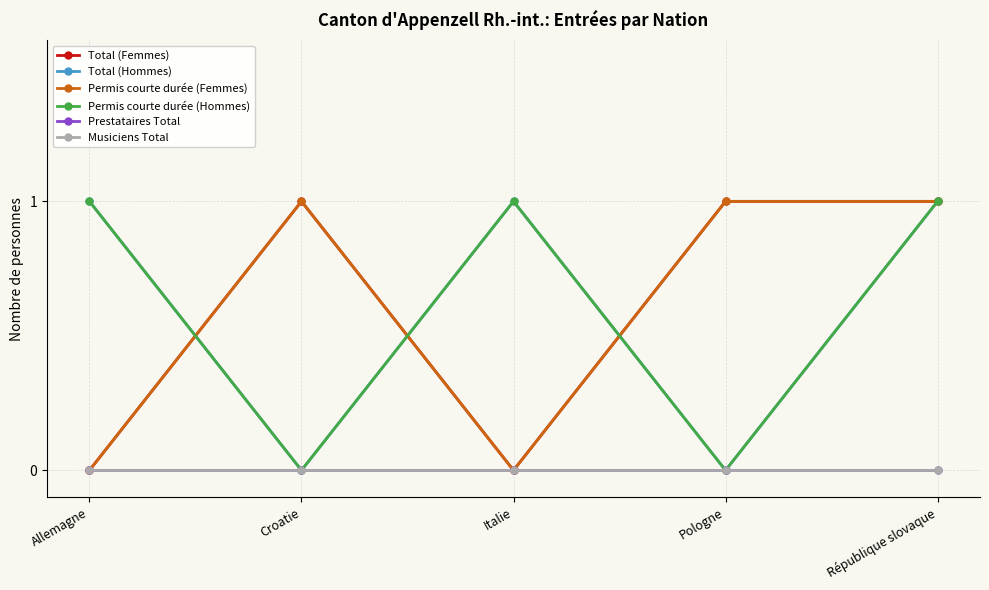

Does the chart display data point markers on the line(s)?

Yes